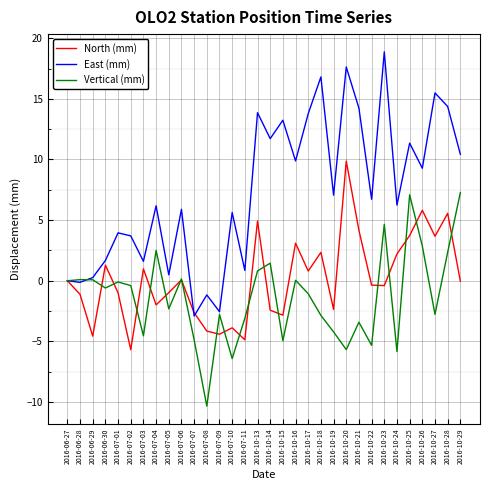

How many lines are shown in the chart?

3